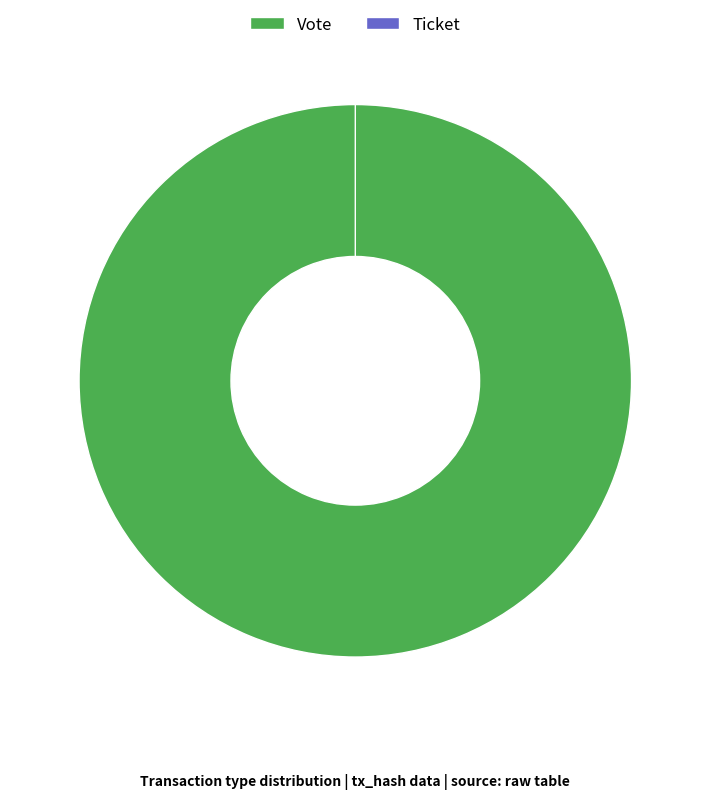

To the nearest percent, what is the combined percentage of Ticket and Vote?

100%